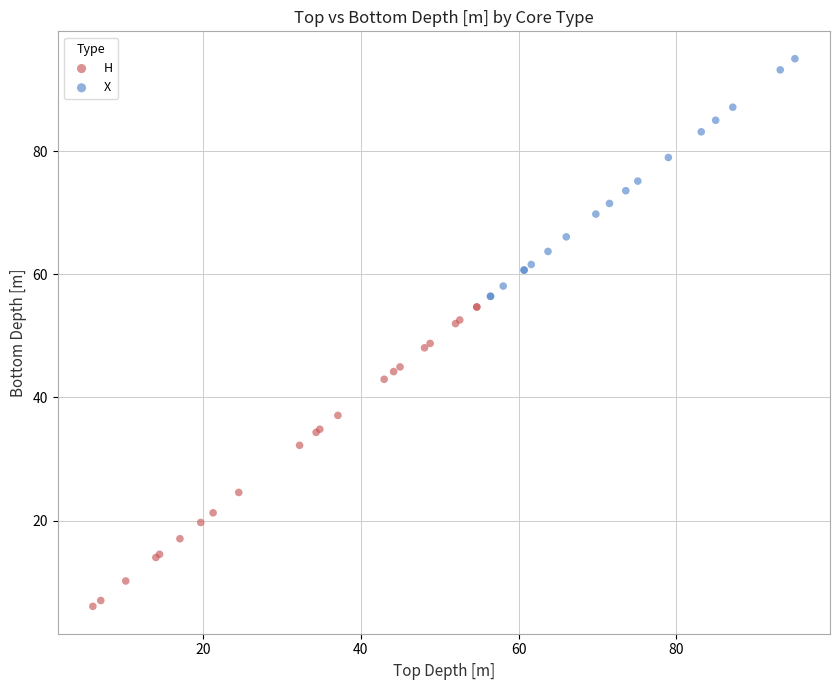

Which series contains the highest Y value?

X